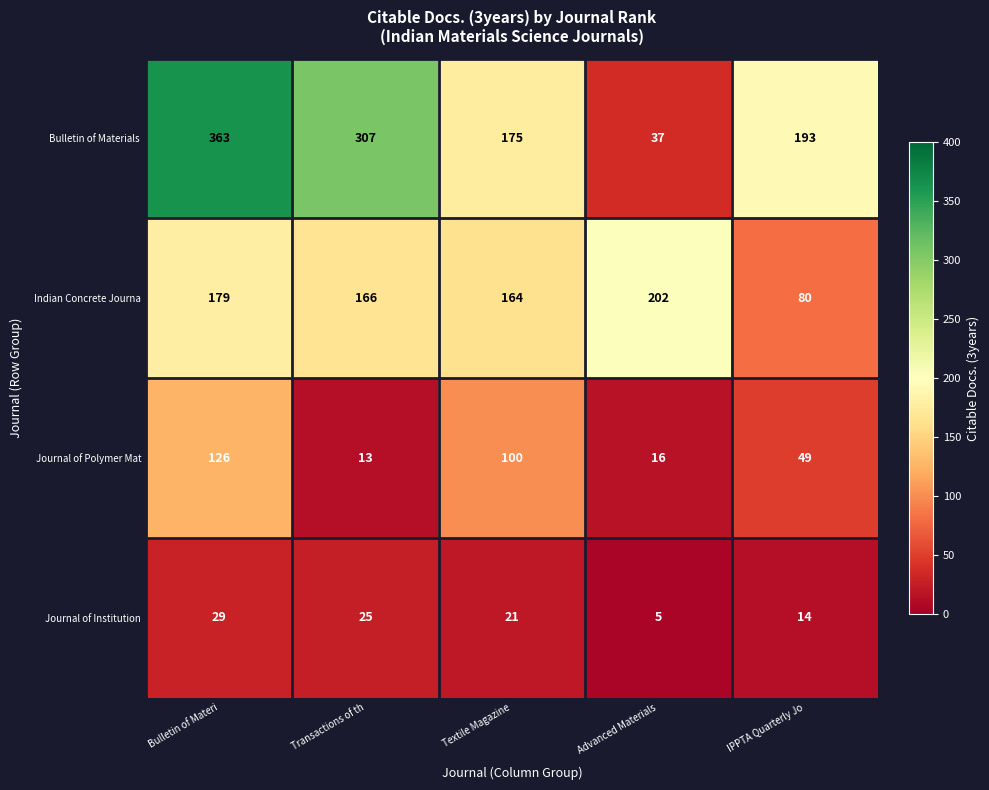

At which category does the chart reach its peak across all series?

Bulletin of Materi